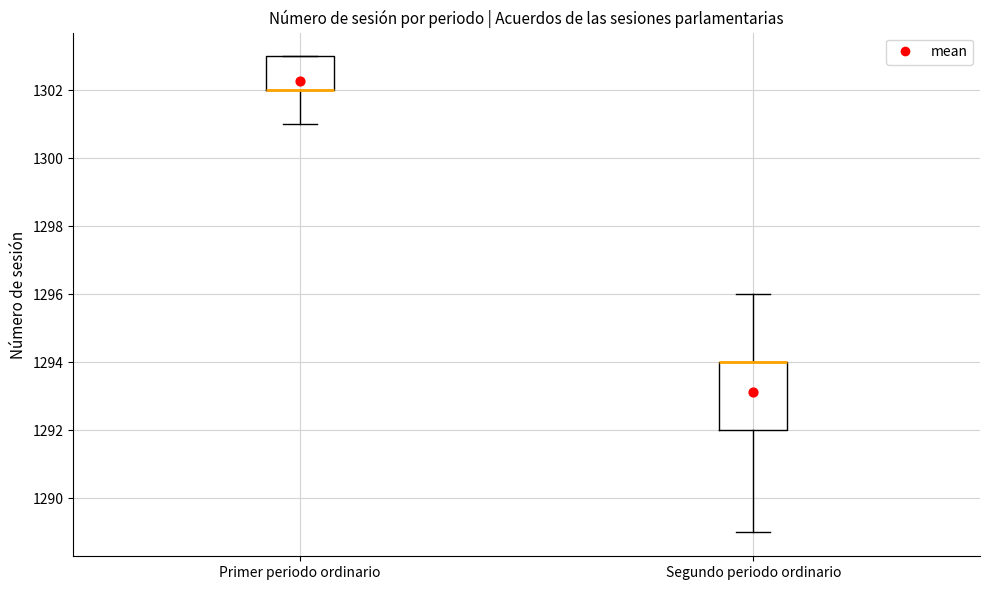

Reading left to right, transcribe this box plot: for each box, give where its median line is, the range the box spans, and where its two whiskers end, as read against the y-axis. The values are not printed on the chart, so give them approximately, as read against the axis.

Primer periodo ordinario: median 1302 (drawn on the box's lower edge), box 1302 to 1303, whiskers 1301 to 1303
Segundo periodo ordinario: median 1294 (drawn on the box's upper edge), box 1292 to 1294, whiskers 1289 to 1296